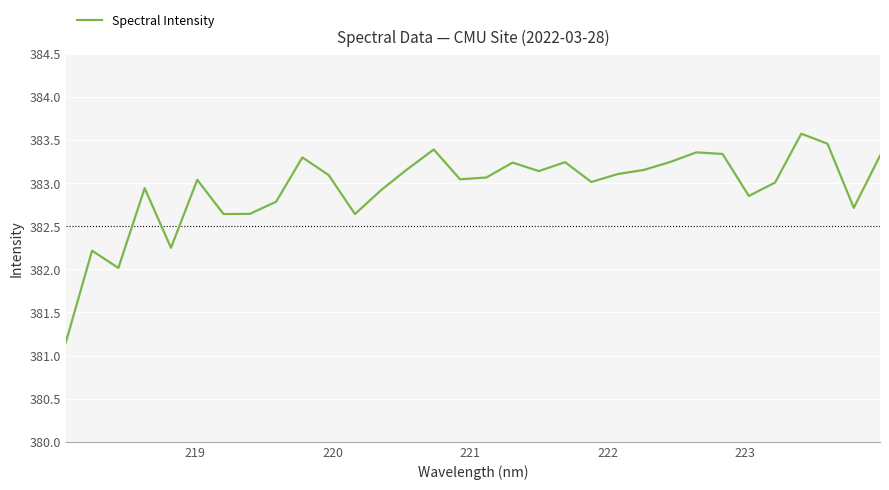

What is the difference between the maximum and minimum values?

2.4